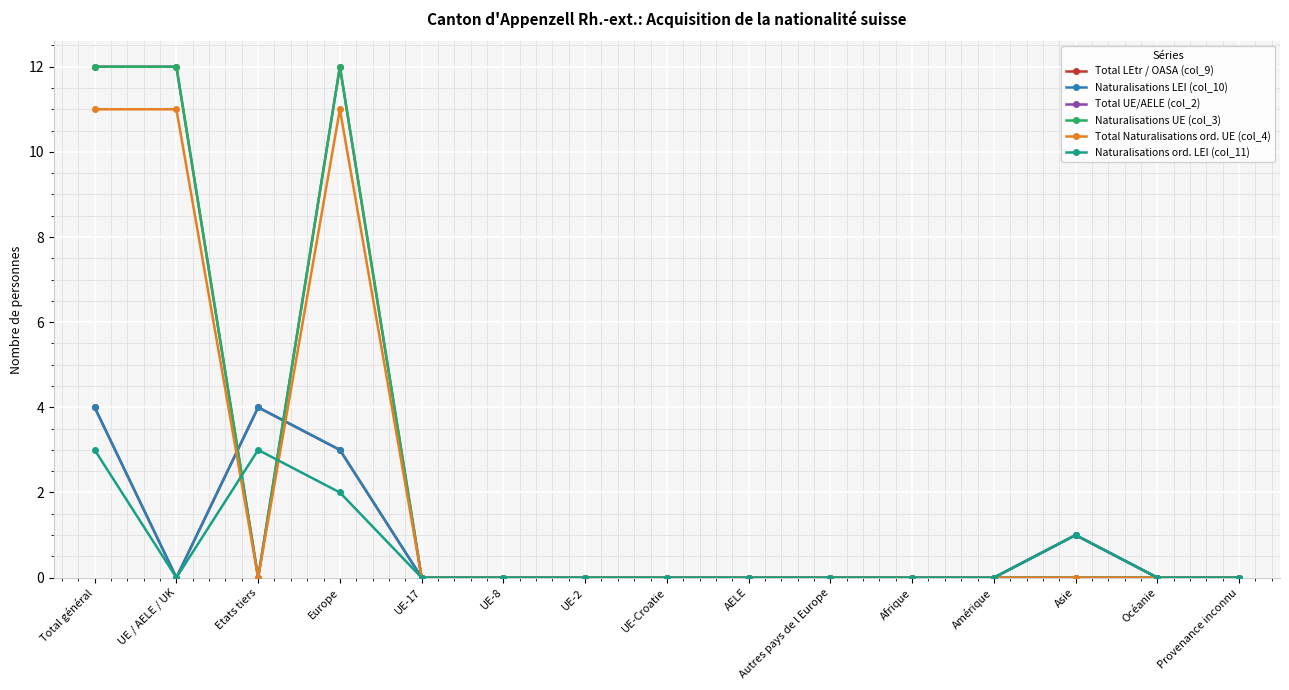

Does the chart have visible grid lines?

Yes